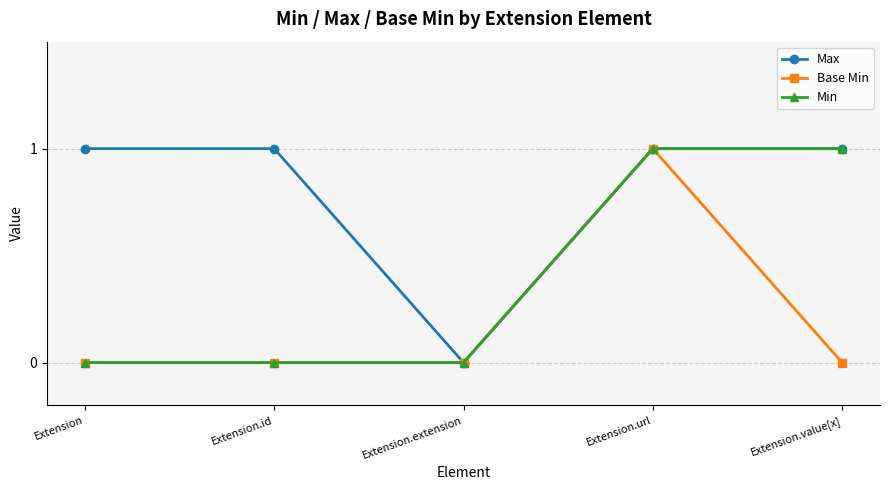

In Max, how many points are lower than both neighbors (excluding endpoints)?

1